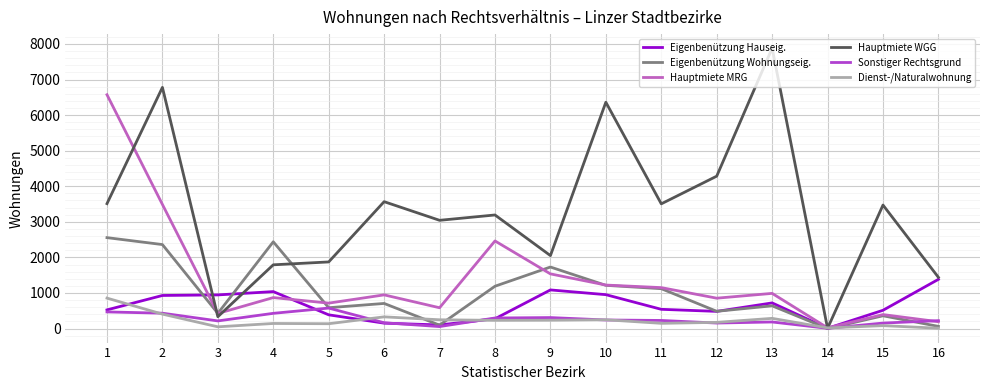

How many lines are shown in the chart?

6